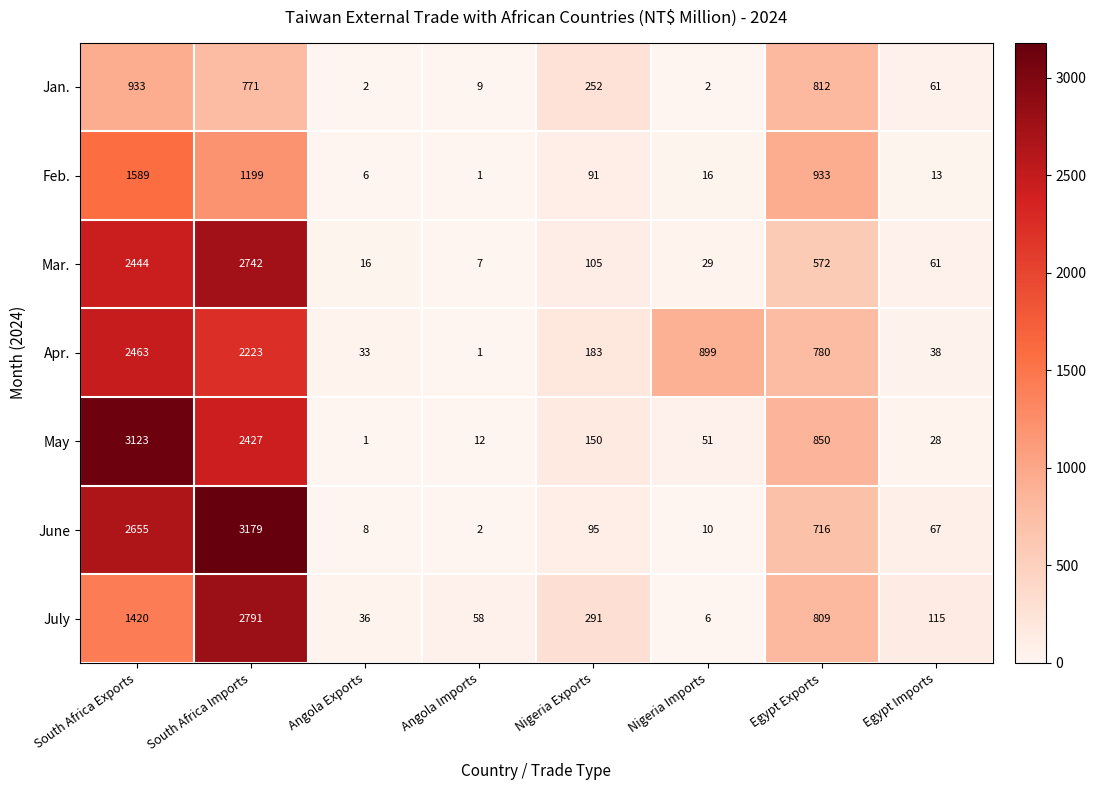

What is the sum of all July values?

5526